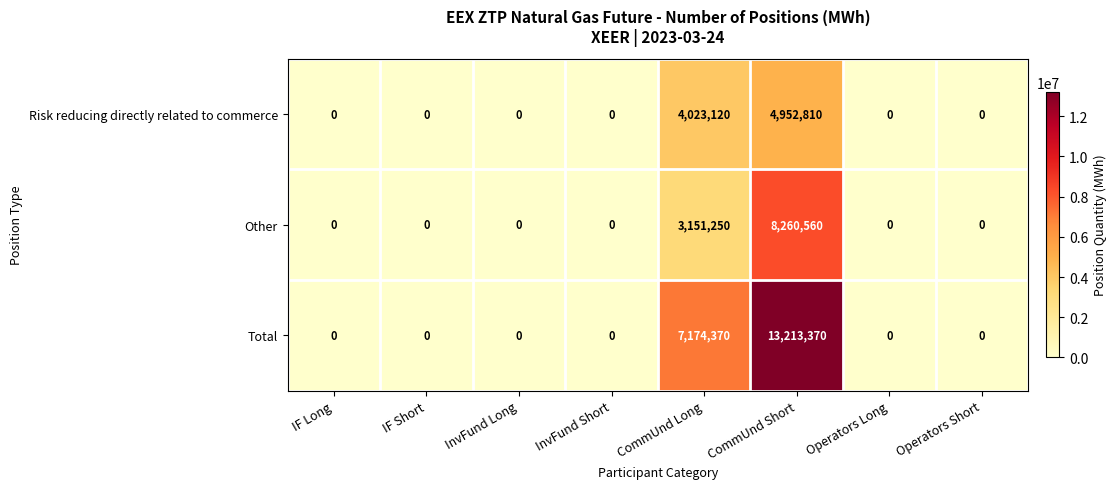

Which series has the largest range (max minus min)?

Total